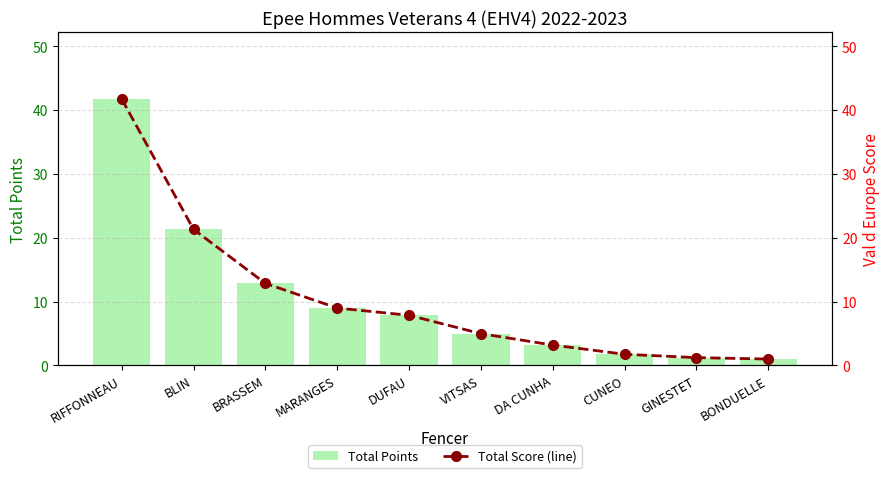

What is the total value across all series at BLIN?

42.7